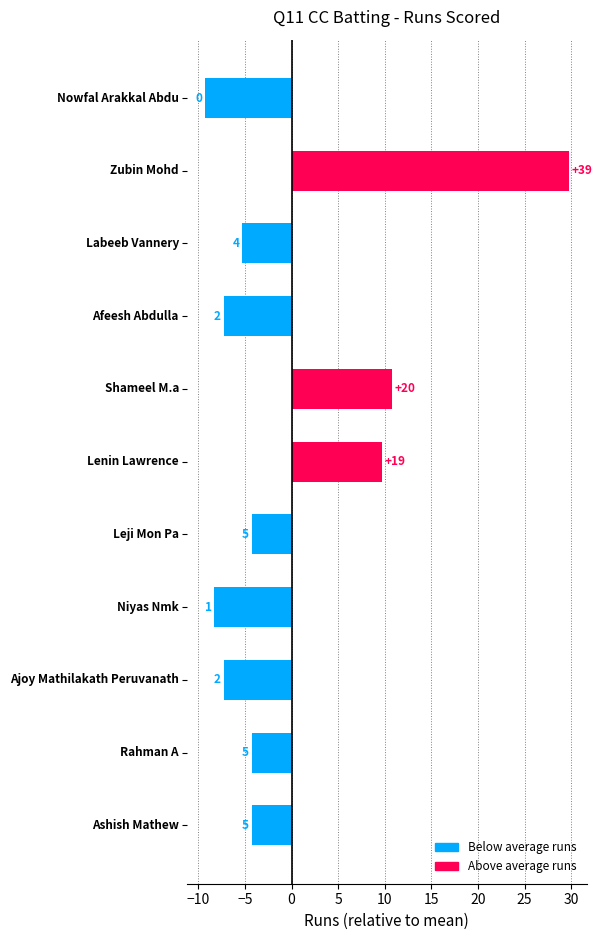

How many bars are there in total?

11